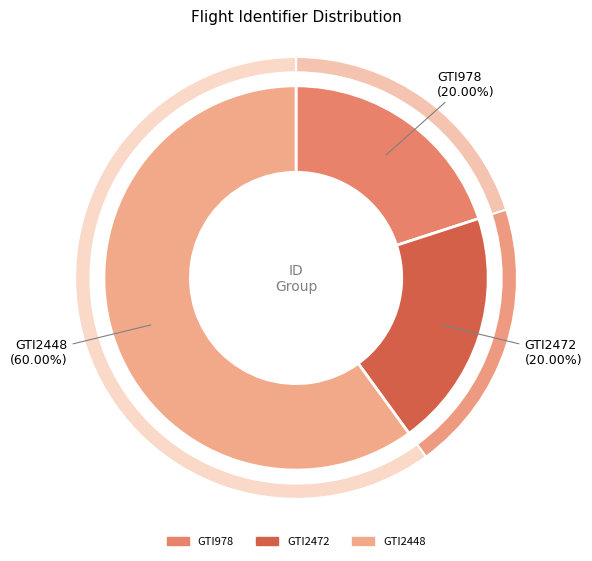

Rank the categories by value from highest to lowest.

GTI2448, GTI978, GTI2472